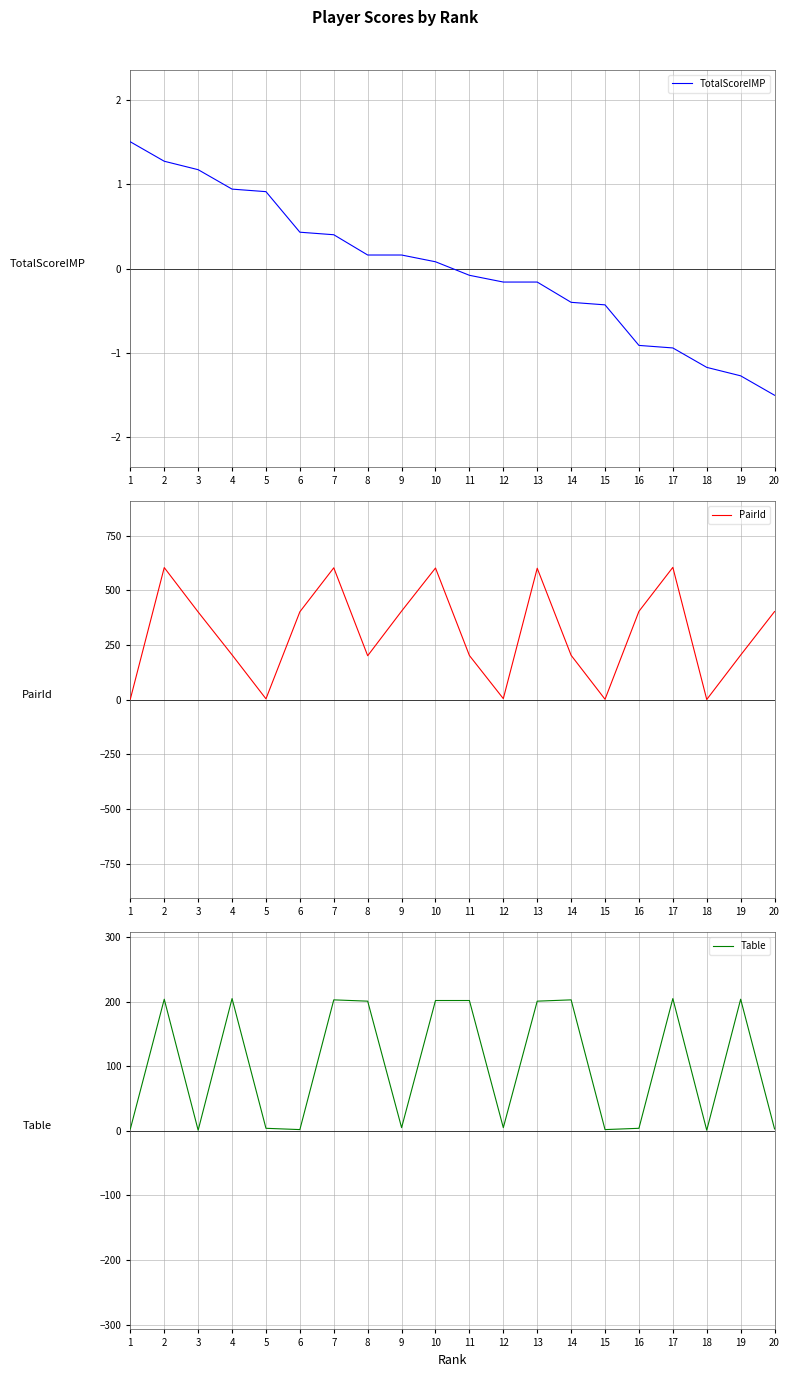

Does the chart display data point markers on the line(s)?

No